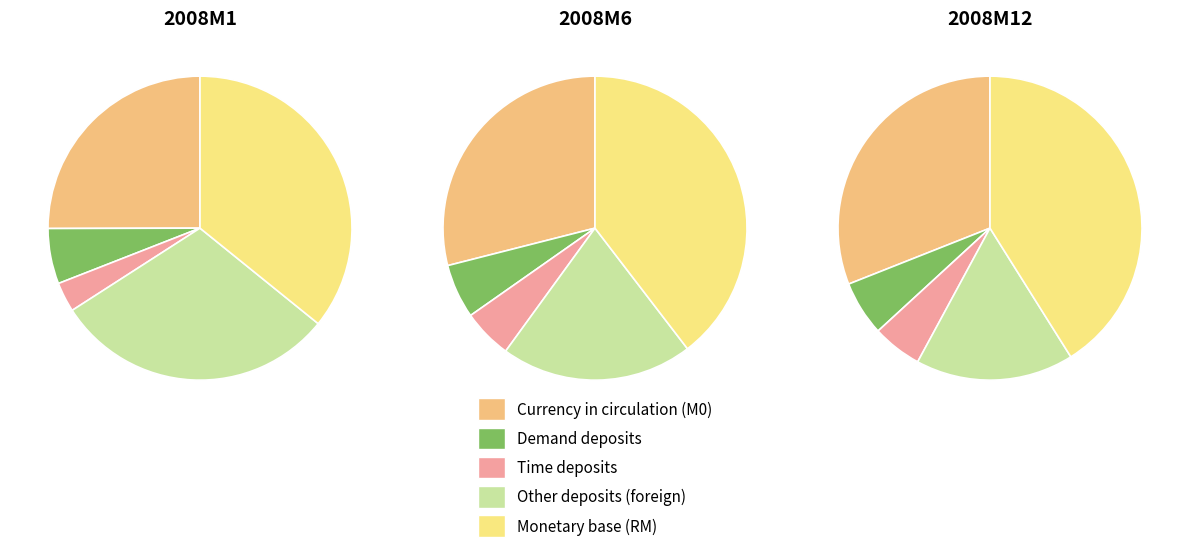

What is the difference between the highest and lowest values at values_2008M12?

122.0